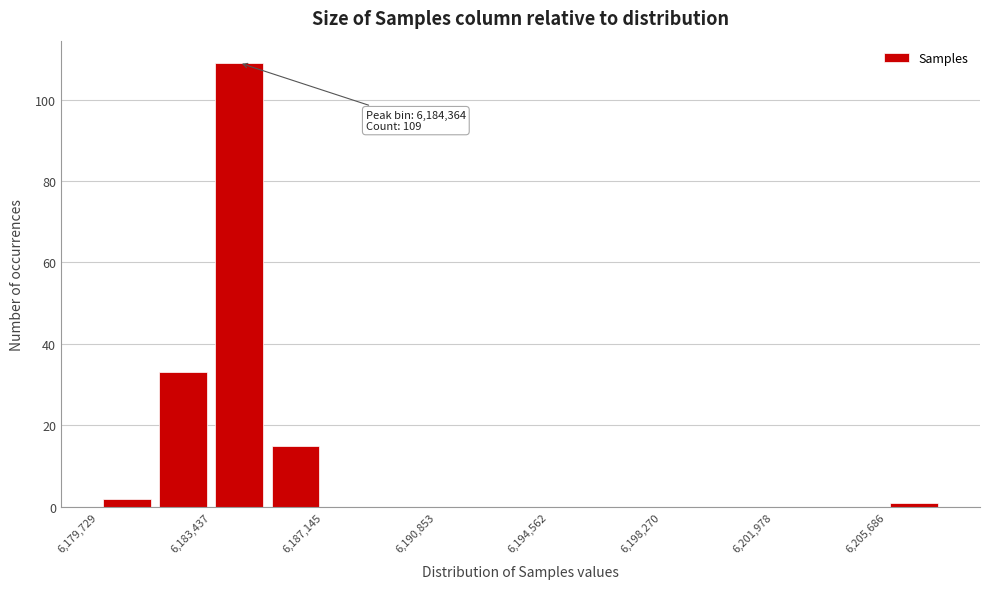

Around what value on the x-axis is the tallest bar? Give the approximate position of its centre, as read against the axis.

6184500